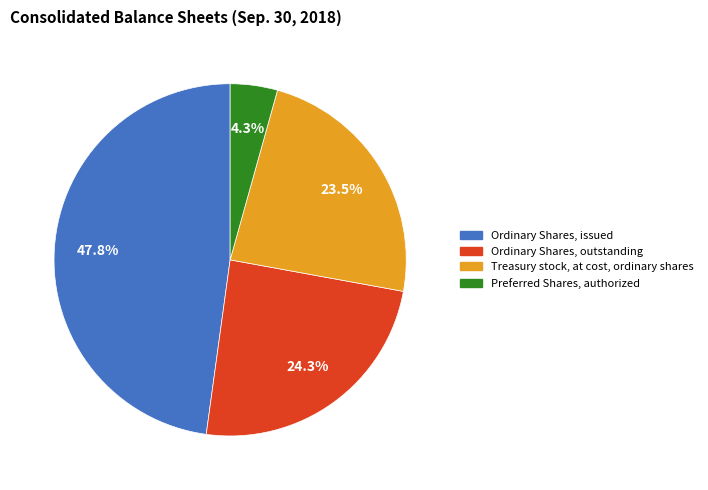

Is there any slice that represents more than half of the pie?

No